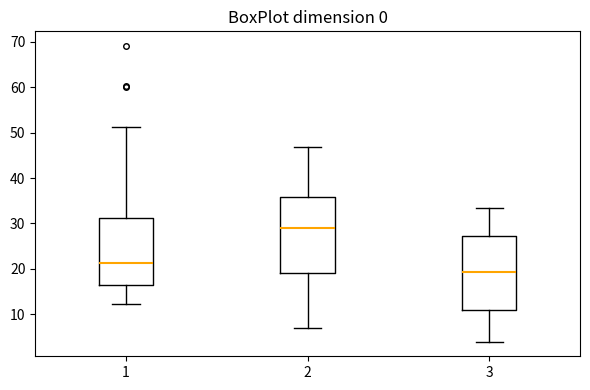

Where does the upper whisker of the box at x = 3 end on the y-axis? The values are not printed on the chart, so give them approximately, as read against the axis.

33